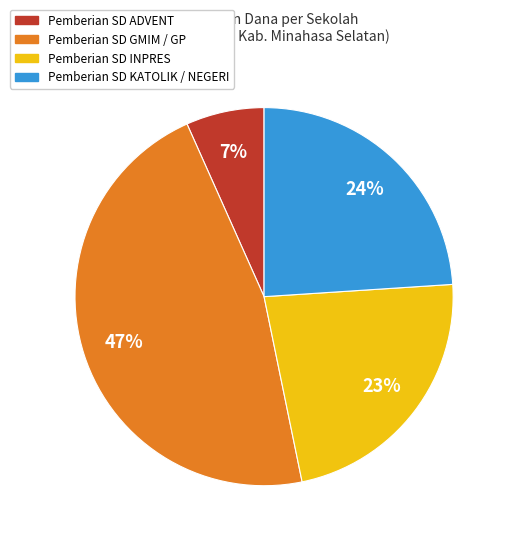

Which has a higher value, Pemberian SD ADVENT or Pemberian SD GMIM / GP?

Pemberian SD GMIM / GP